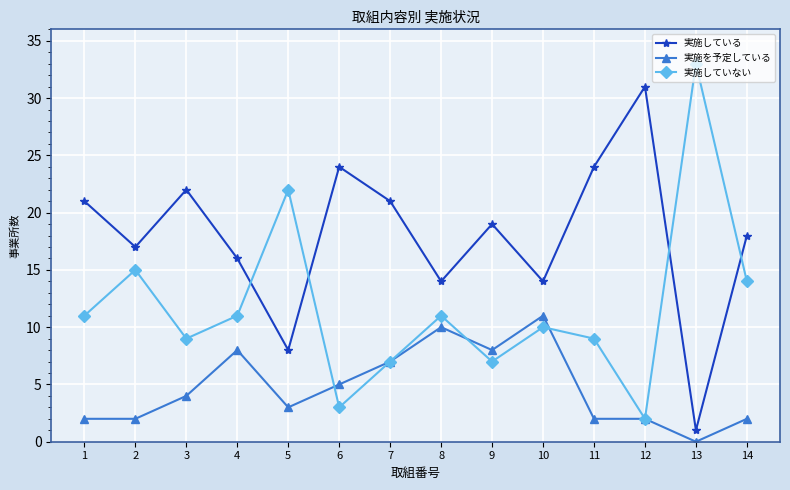

True or false: 実施していない and 実施している intersect in this chart.

True